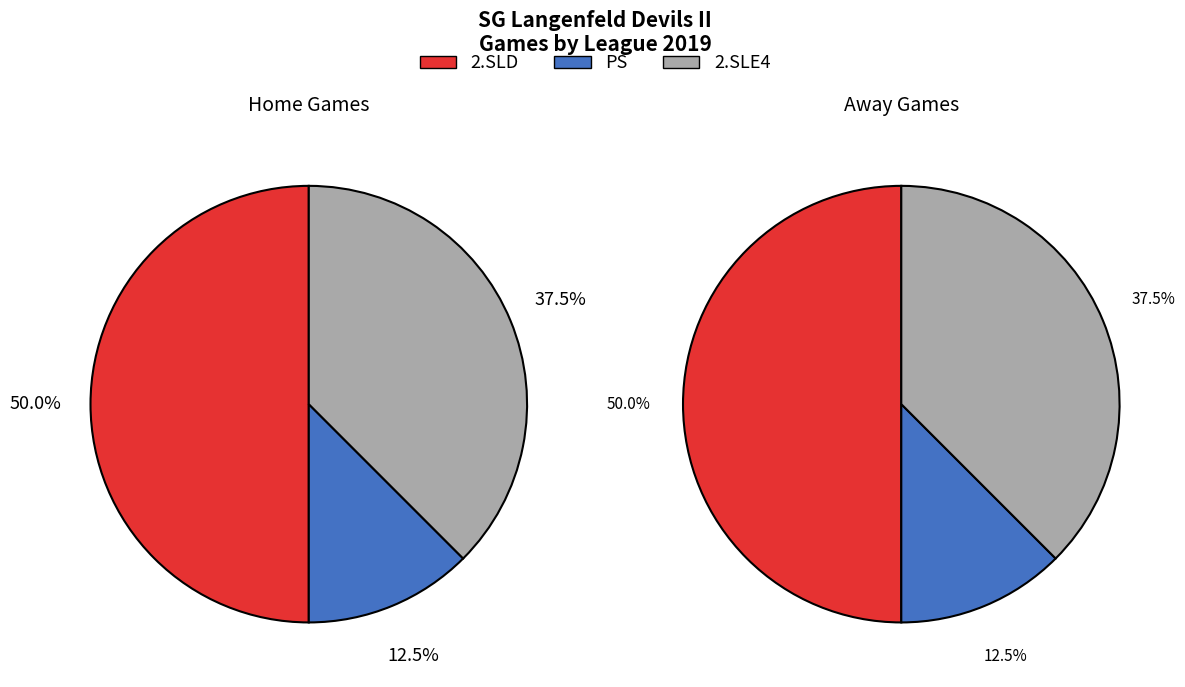

Is 2.SLD the majority of the pie?

No